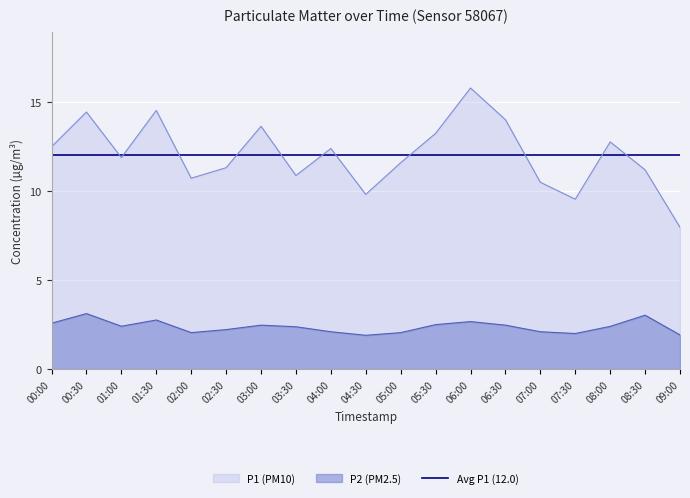

Which has a higher value, 03:30 or 05:00?

05:00